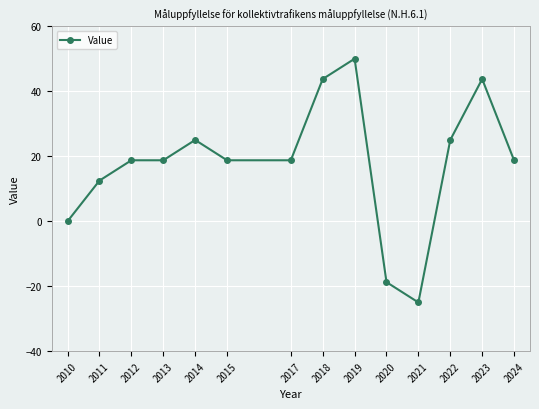

What is the sum of the values at 2022 and 2018?

68.8